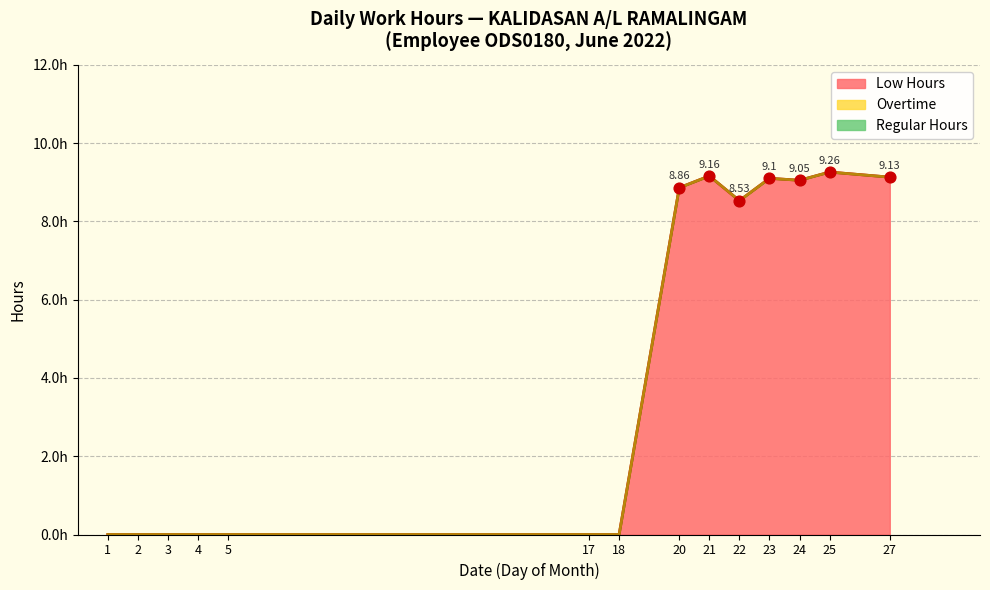

What are all the series names shown in the legend?

Regular Hours, Low Hours, Overtime